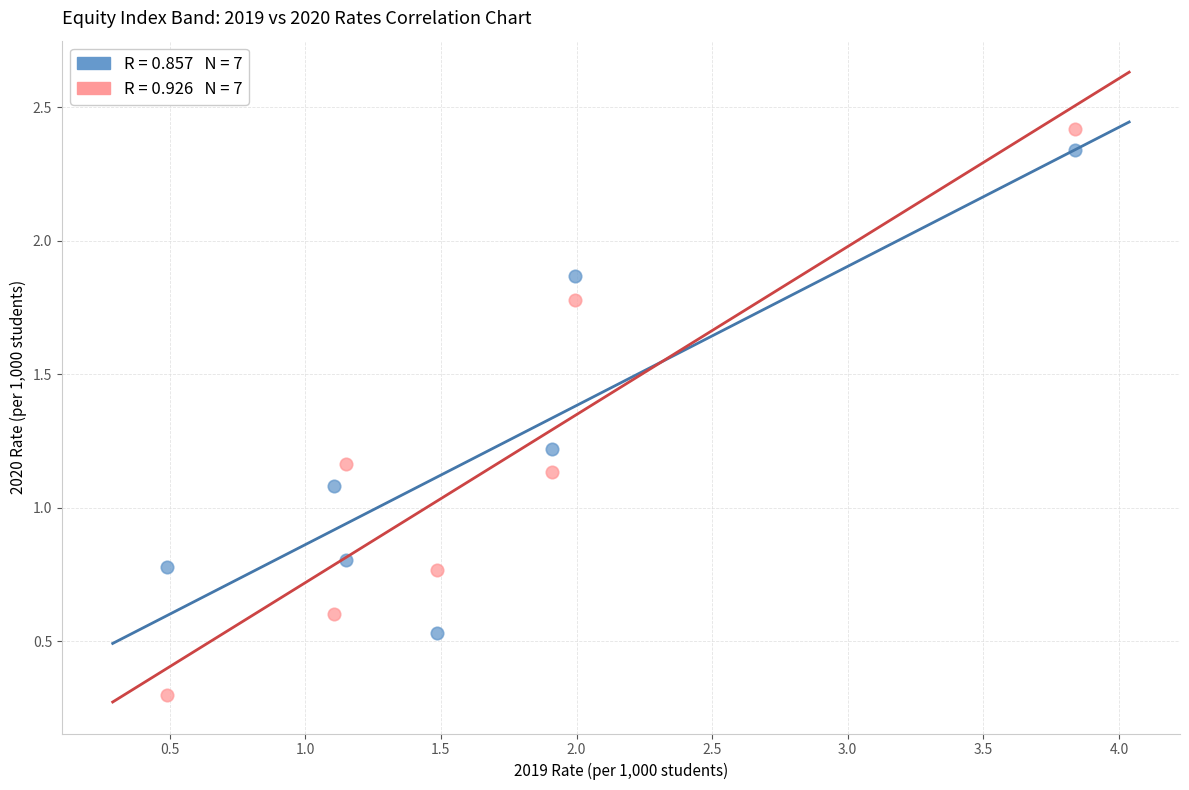

Across all data points, what is the range of X values (max minus min)?

3.3